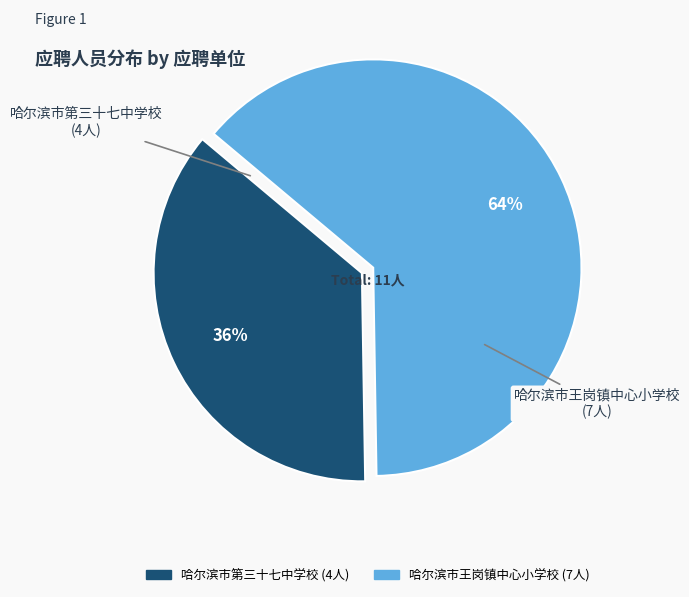

True or false: 哈尔滨市第三十七中学校 accounts for 46% of the total.

False